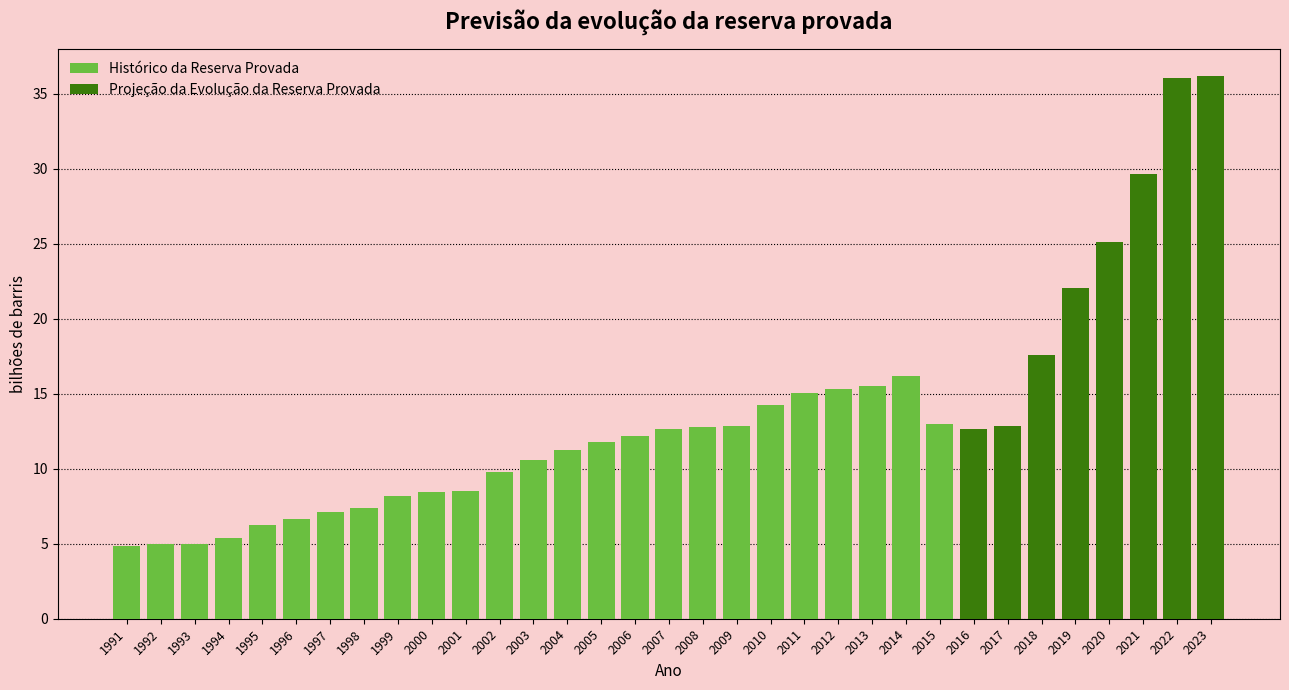

At how many categories does at least one series exceed 10?

21